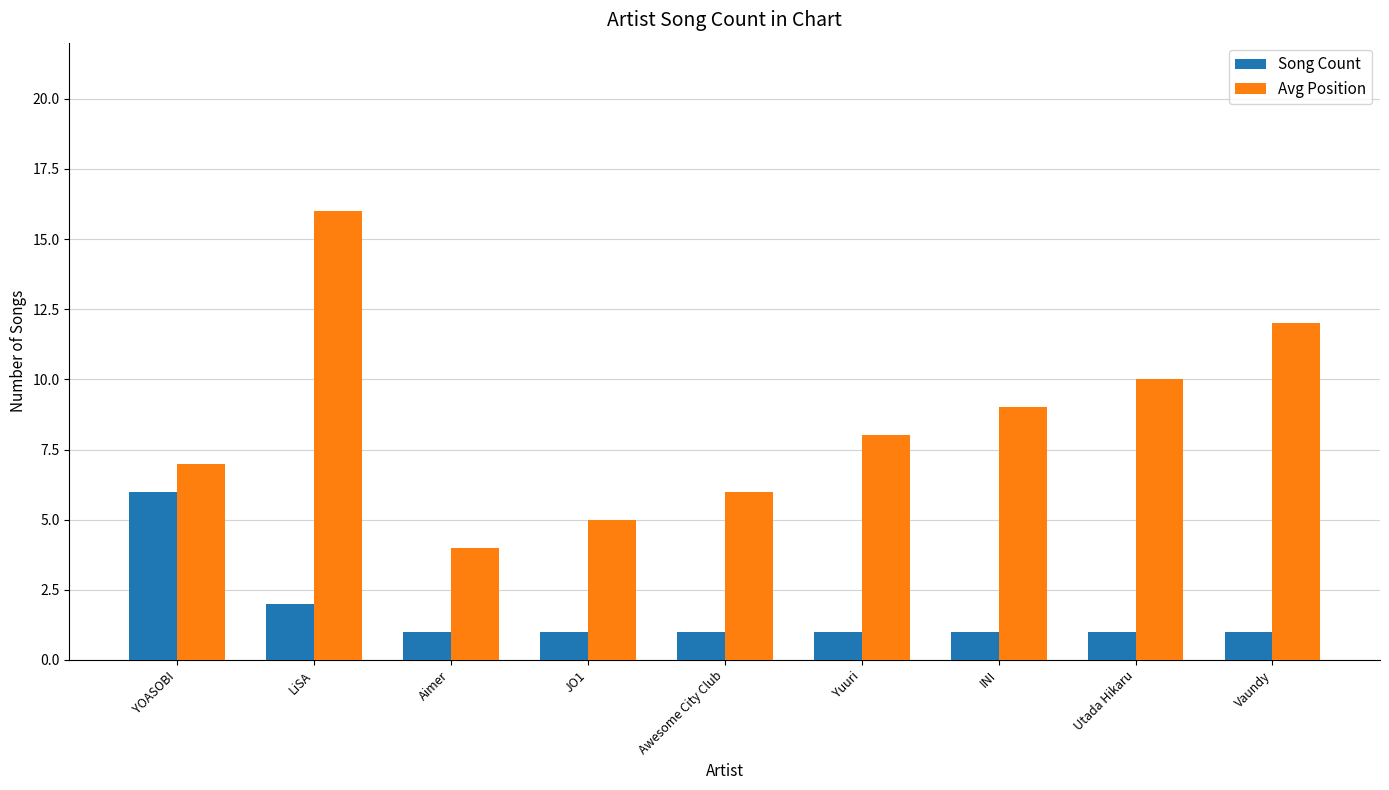

What is the value of the Avg Position bar at the 1st from the left?

7